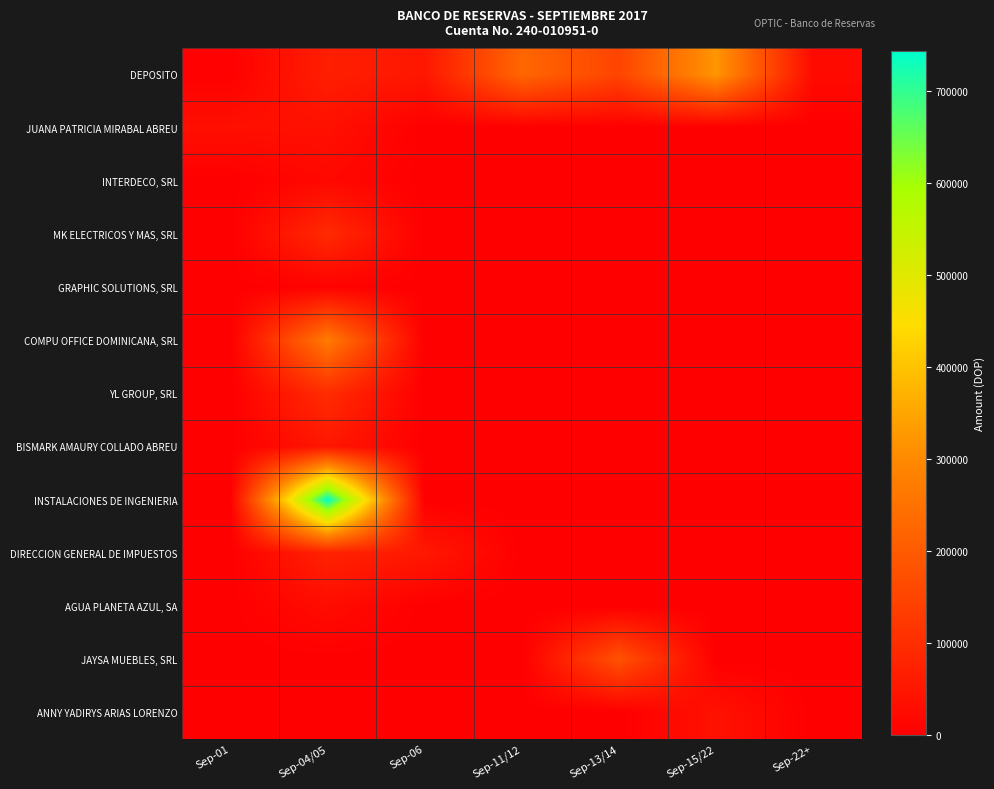

Which series has the widest spread of values?

INSTALACIONES DE INGENIERIA